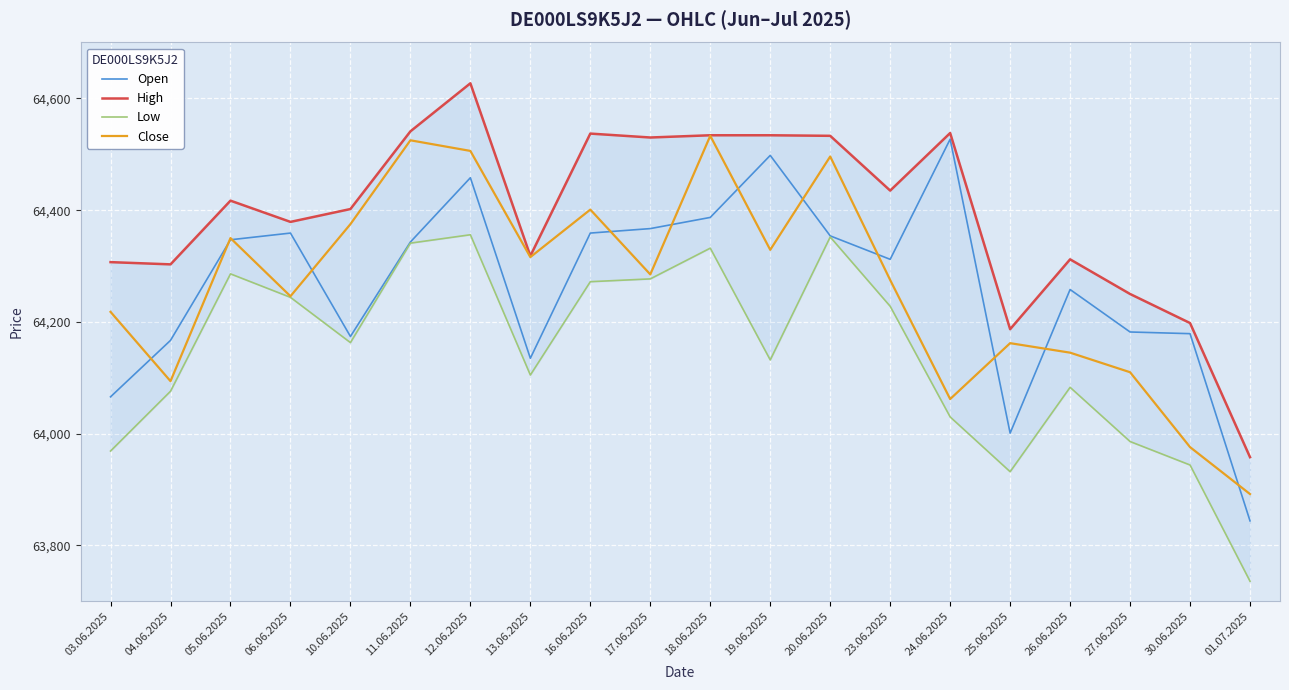

Is it true that Open equals 19202 at 25.06.2025?

False